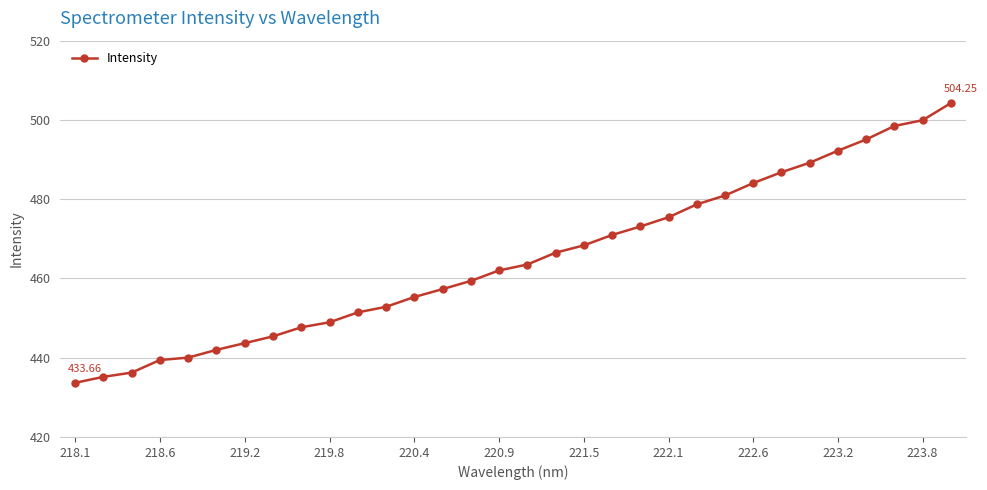

What is the sum of all values?

14878.1